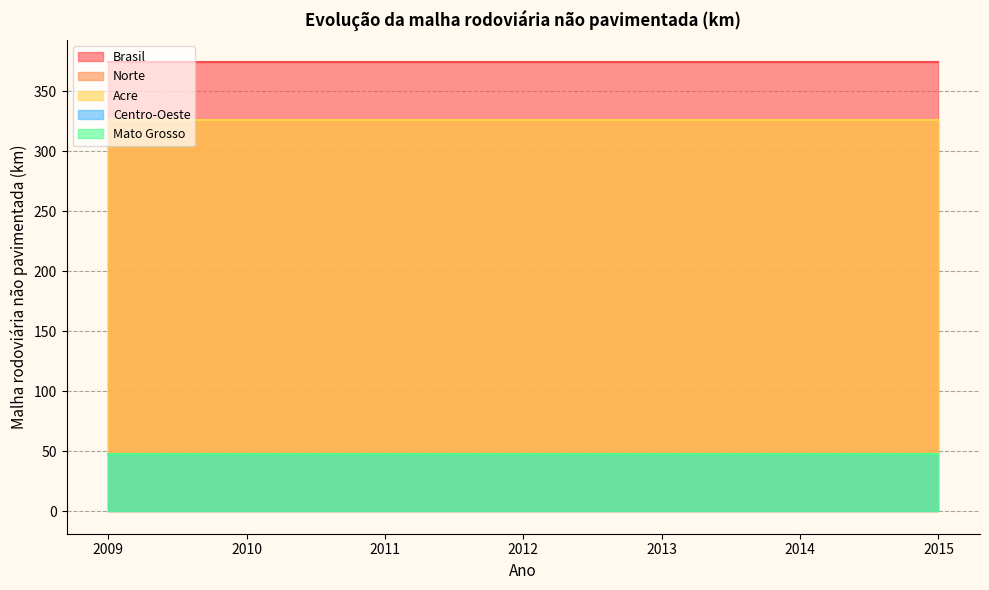

Reading left to right, transcribe all the data shown in this chart.

Brasil: 374.2	374.2	374.2	374.2	374.2	374.2	374.2
Norte: 326.2	326.2	326.2	326.2	326.2	326.2	326.2
Acre: 326.2	326.2	326.2	326.2	326.2	326.2	326.2
Centro-Oeste: 48.0	48.0	48.0	48.0	48.0	48.0	48.0
Mato Grosso: 48.0	48.0	48.0	48.0	48.0	48.0	48.0